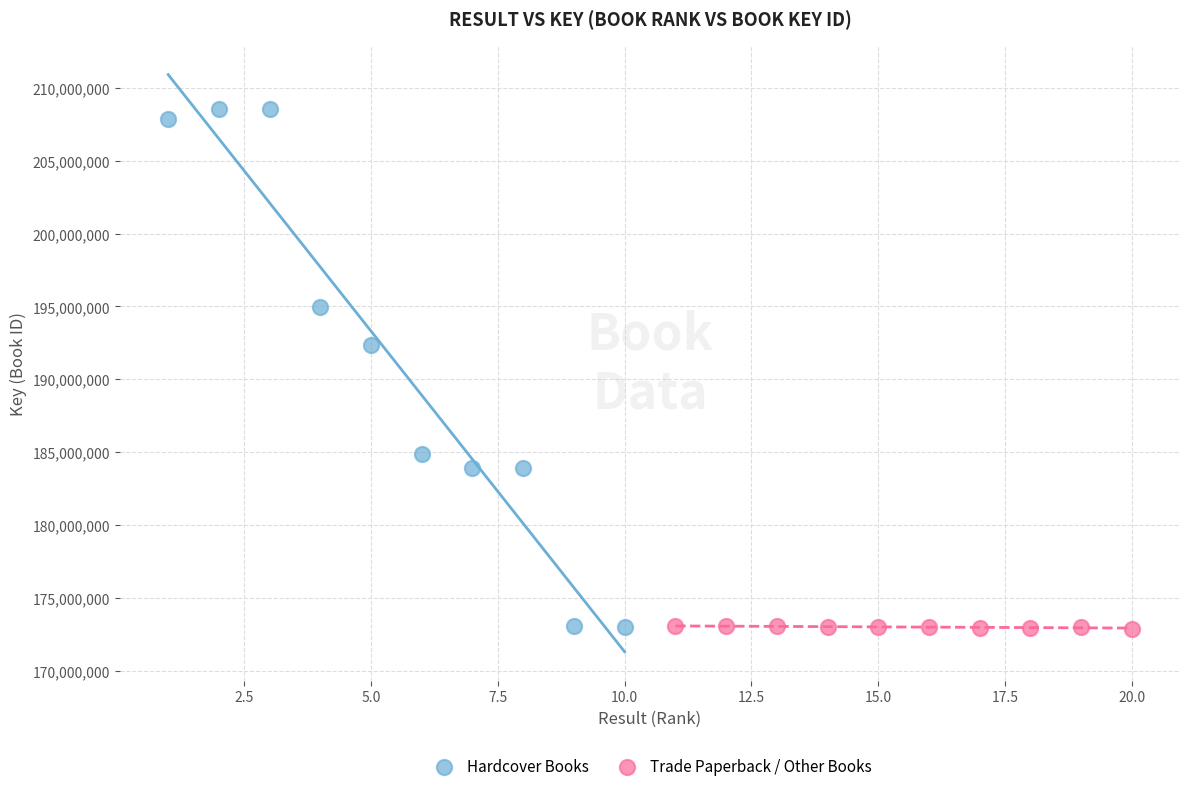

Which series contains the highest Y value?

Hardcover Books